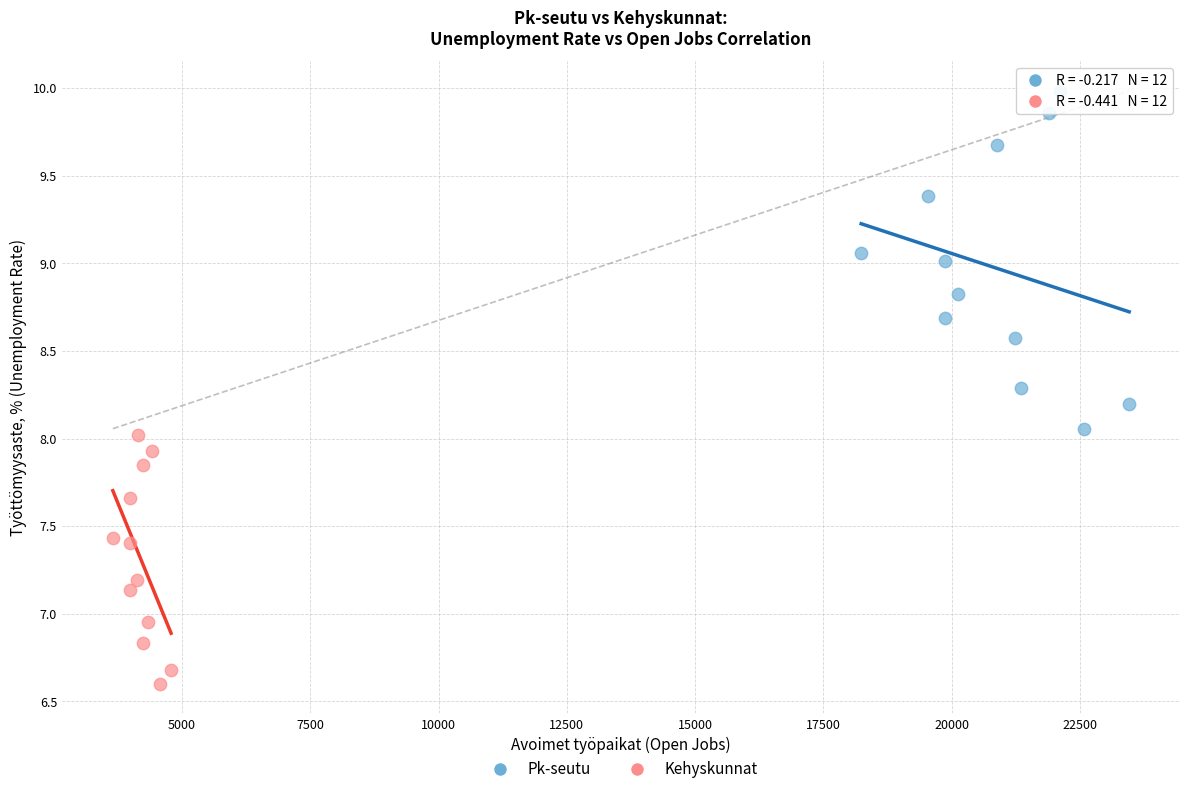

Which series reaches the minimum Y coordinate?

Kehyskunnat